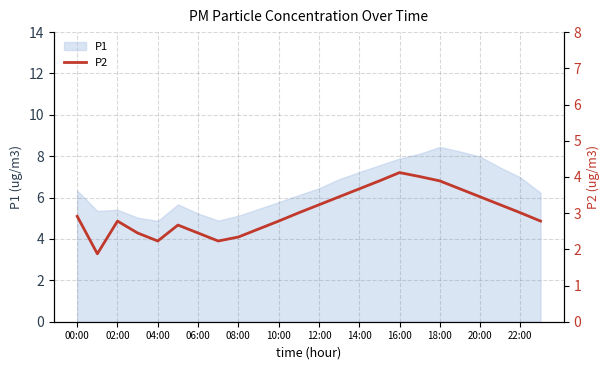

The P1 series shows 7.9 at 16:00. True or false?

True